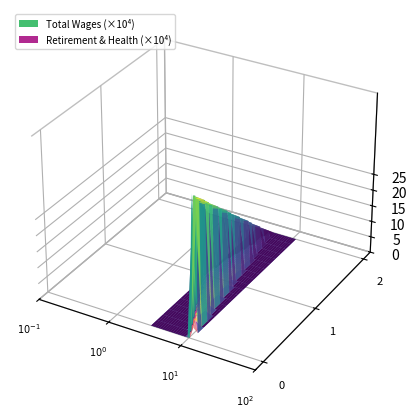

Reading left to right, what are all the values shown in this chart?

Total Wages: 439318	199043	0
Total Retirement & Health Contribution: 39774	5971	0